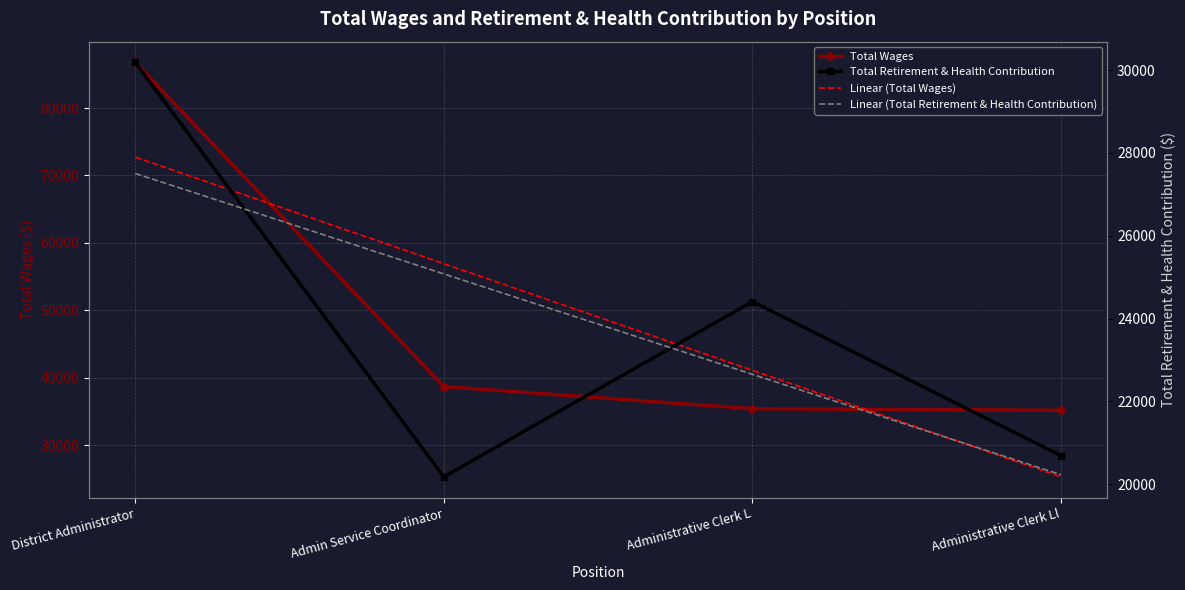

True or false: Total Wages and Total Retirement & Health Contribution intersect in this chart.

False